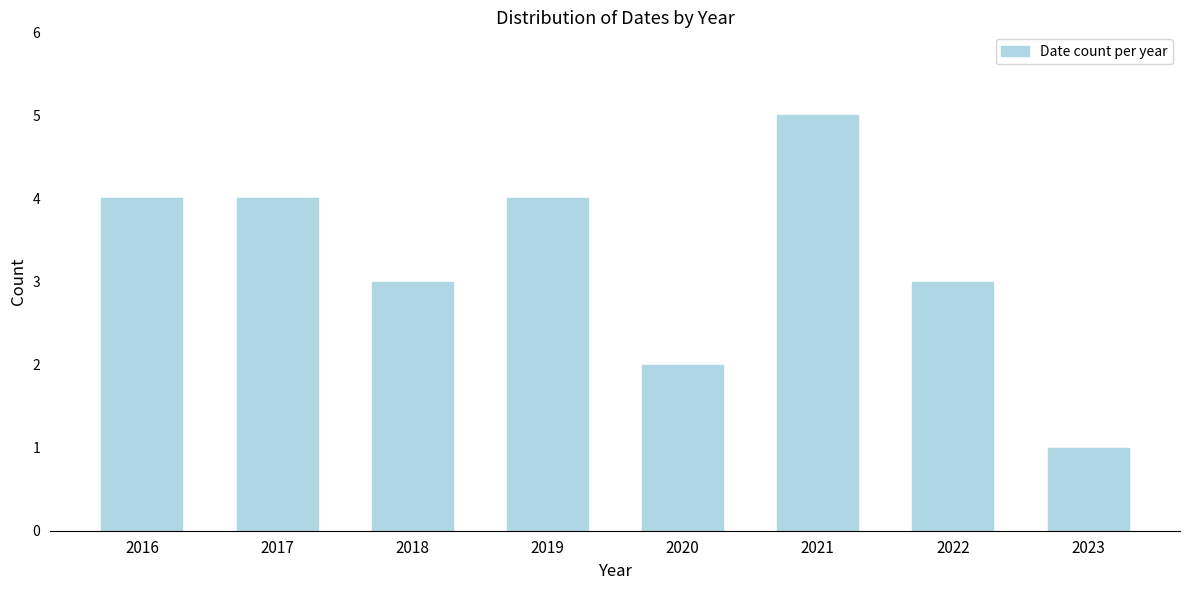

Reading right to left, list all the values displayed in this chart.

1	3	5	2	4	3	4	4